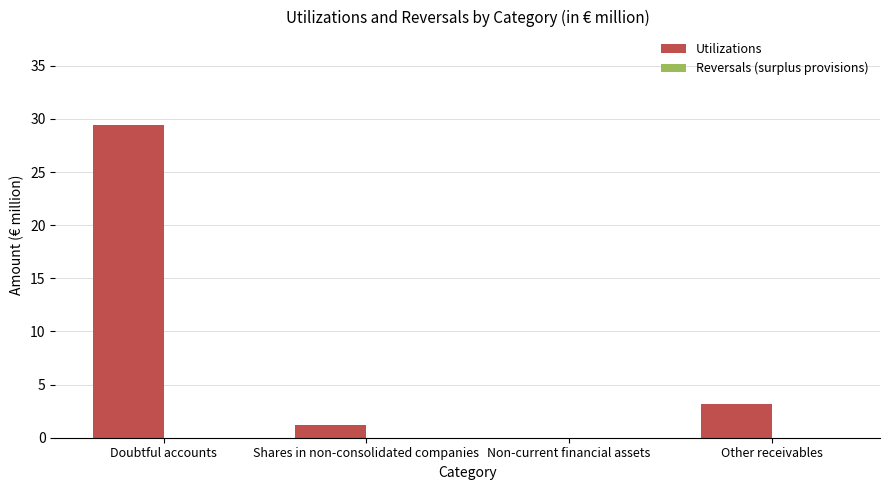

What is the approximate value at Other receivables?

3.2